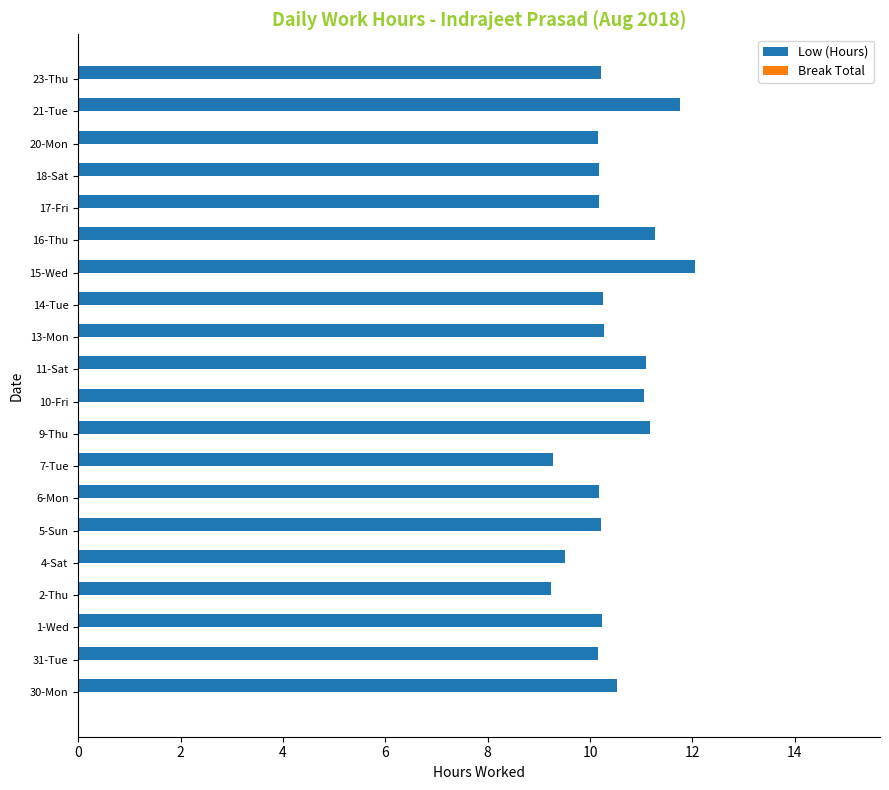

The chart shows a value of 10.2 at 5-Sun. True or false?

True